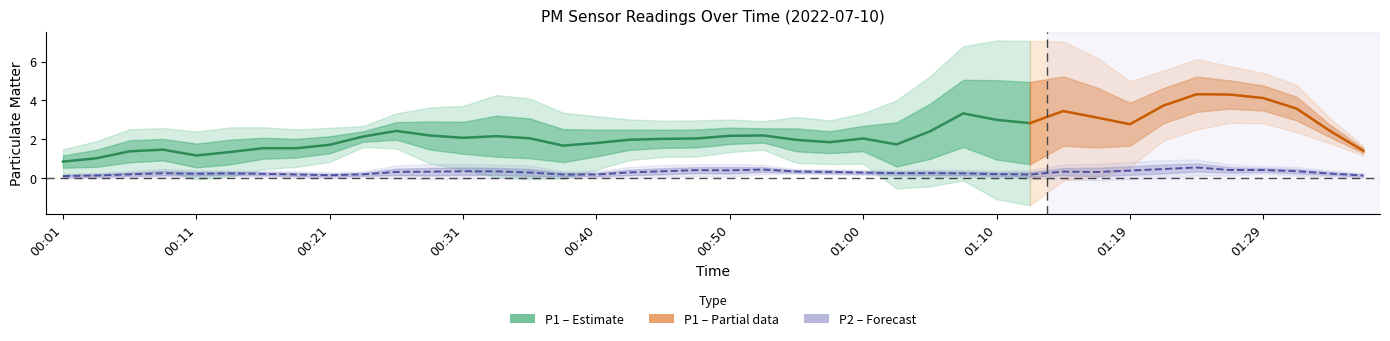

At which category is the sum across all series the highest?

01:27